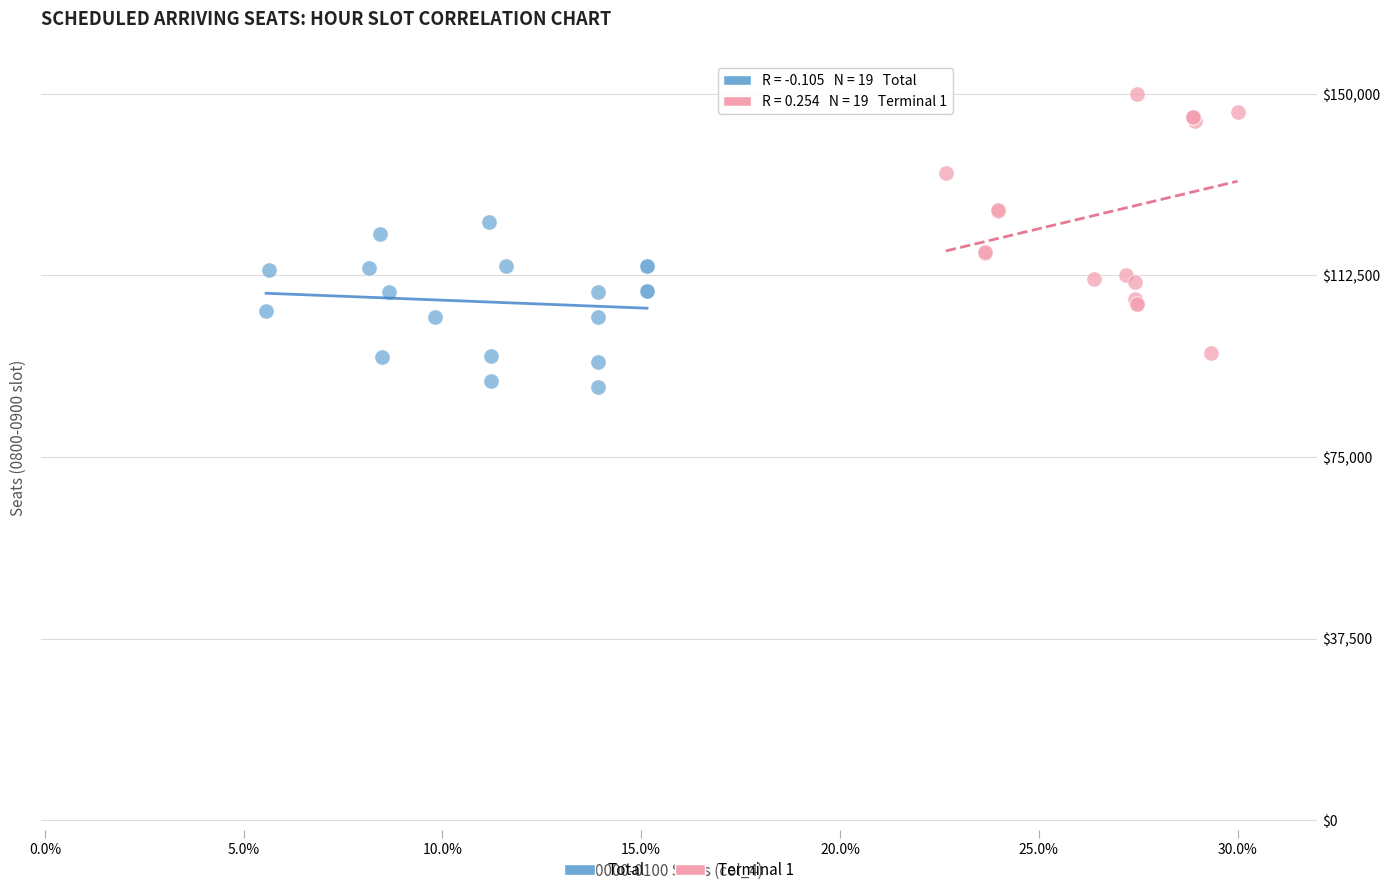

Which series has the widest spread of Y values?

Terminal 1